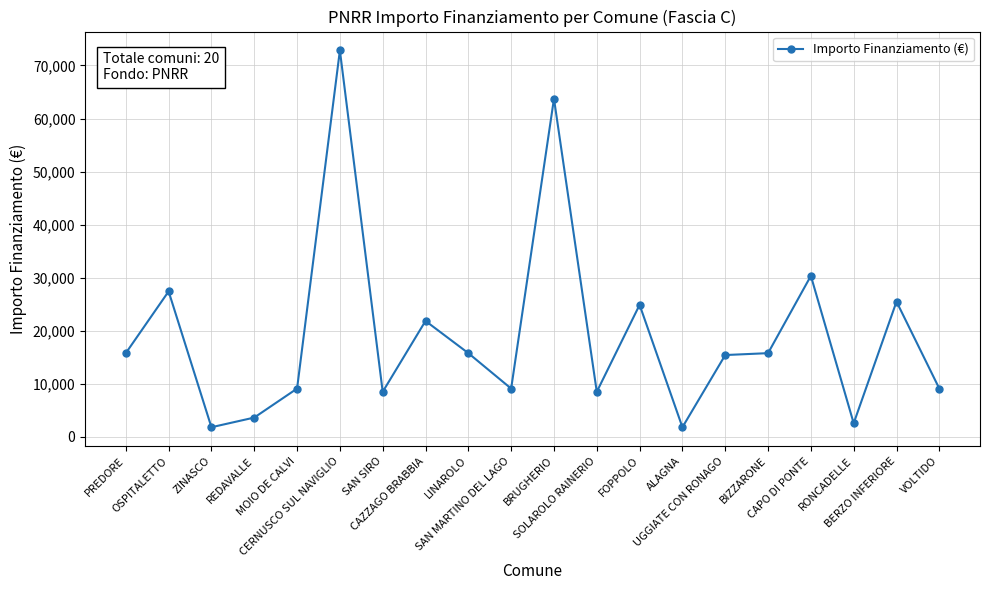

Which category has the highest value across all series?

CERNUSCO SUL NAVIGLIO